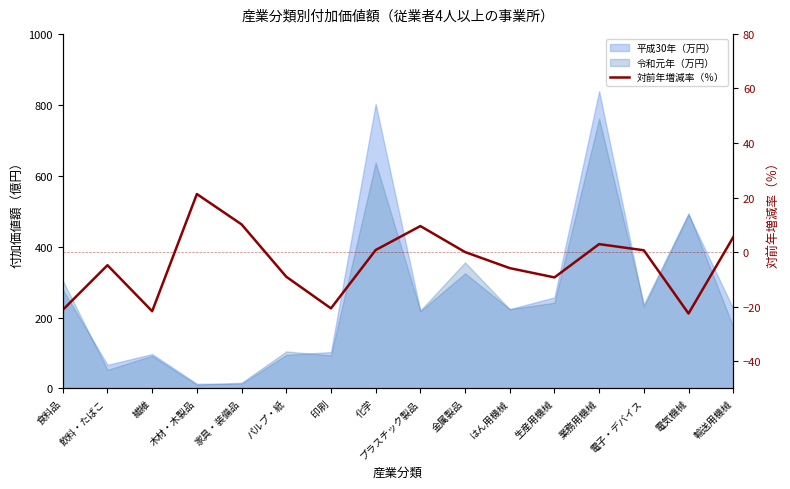

The value at 生産用機械 is -9.3. True or false?

True